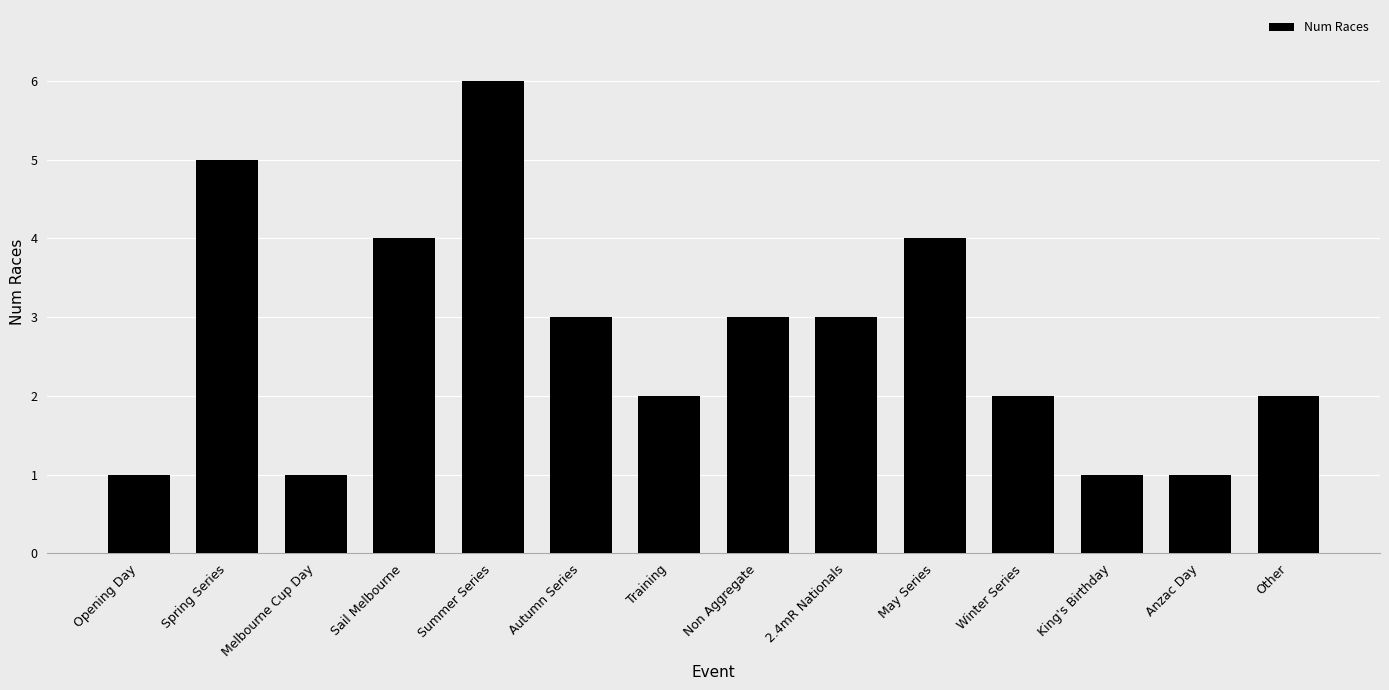

Is it true that the value at Winter Series is 1?

False